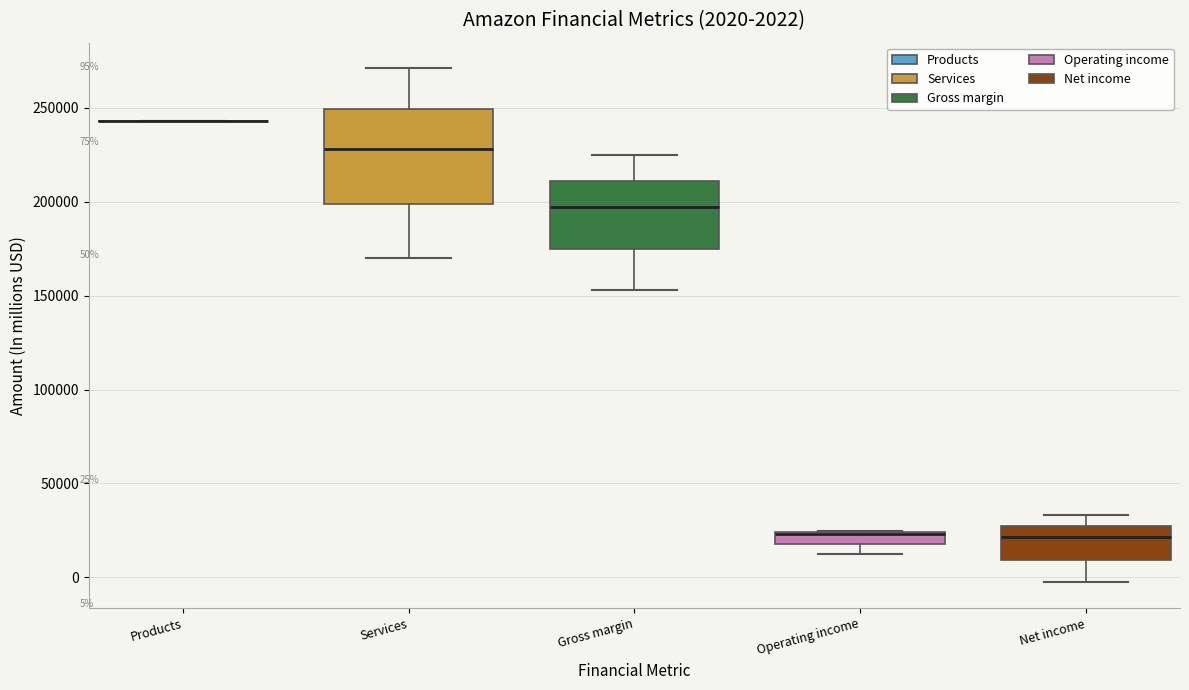

Which box is the tallest, from its lower edge to its upper edge?

Services